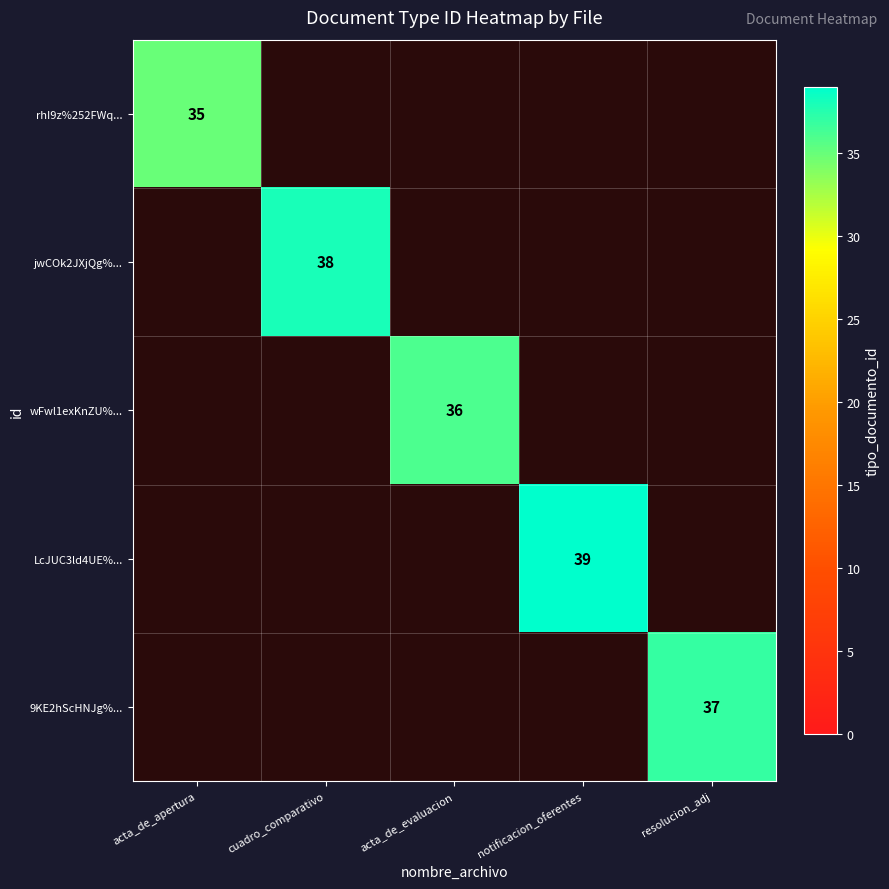

The rhI9z%252FWq... series shows 35 at acta_de_apertura. True or false?

True